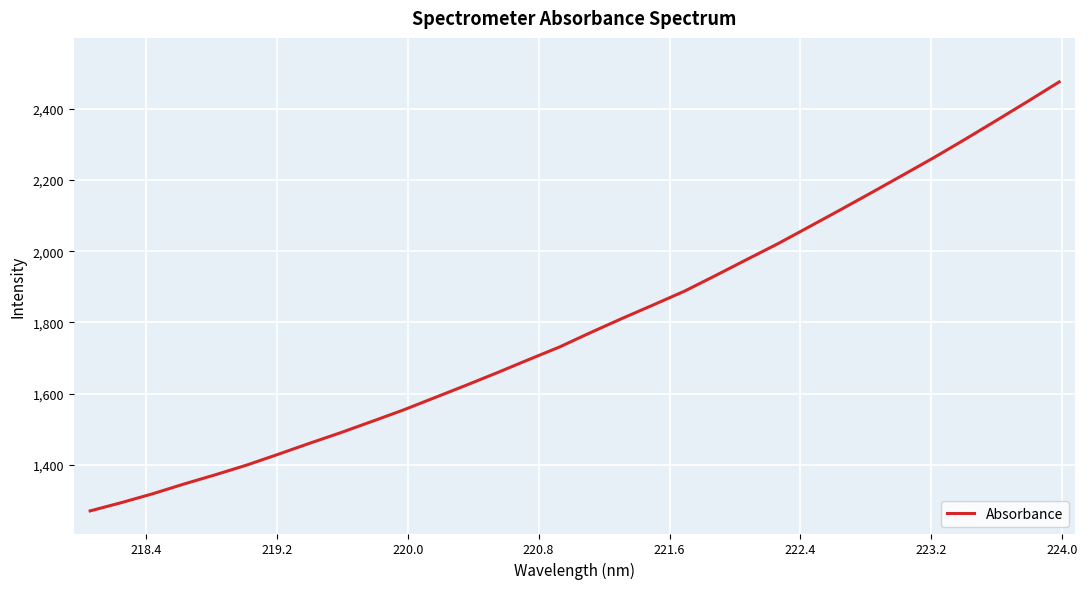

What is the greatest value displayed?

2475.8